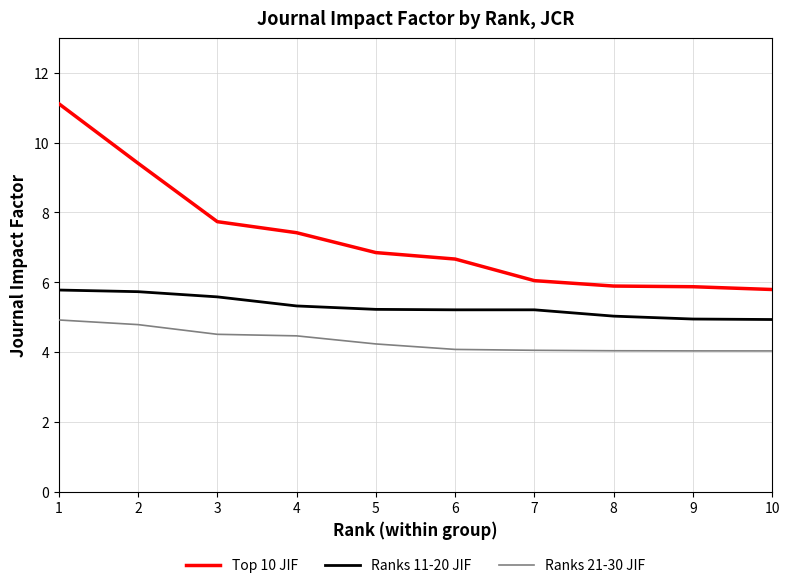

What is the sum of the Ranks 21-30 JIF values at 10 and 4?

8.5